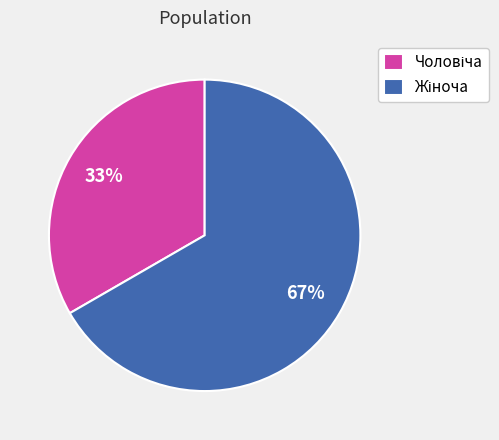

To the nearest percent, what is the average slice percentage?

50%